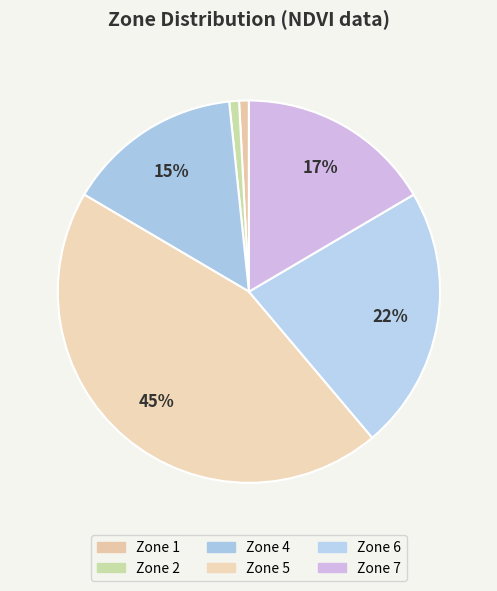

To the nearest percent, what is the average slice percentage?

14%